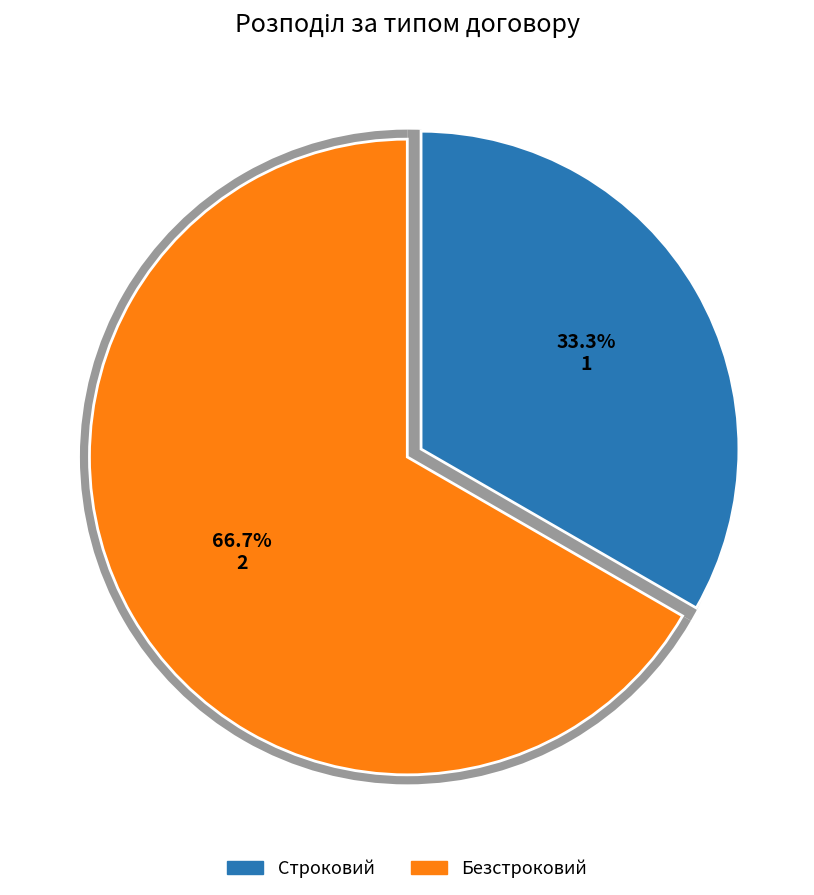

The Безстроковий slice represents 67% of the pie. True or false?

True